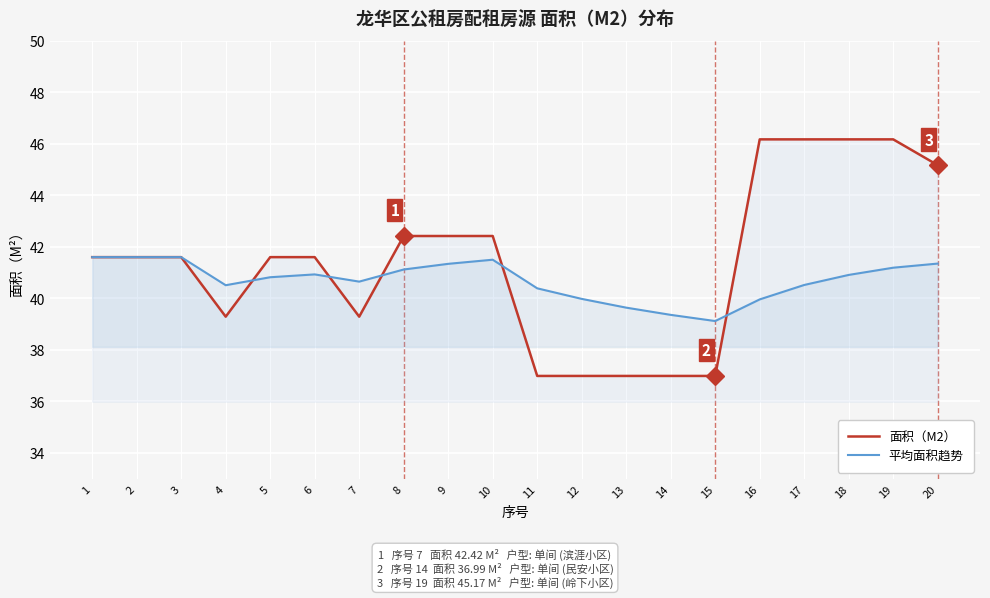

How many interior local valleys does the 面积（M2） series have?

2